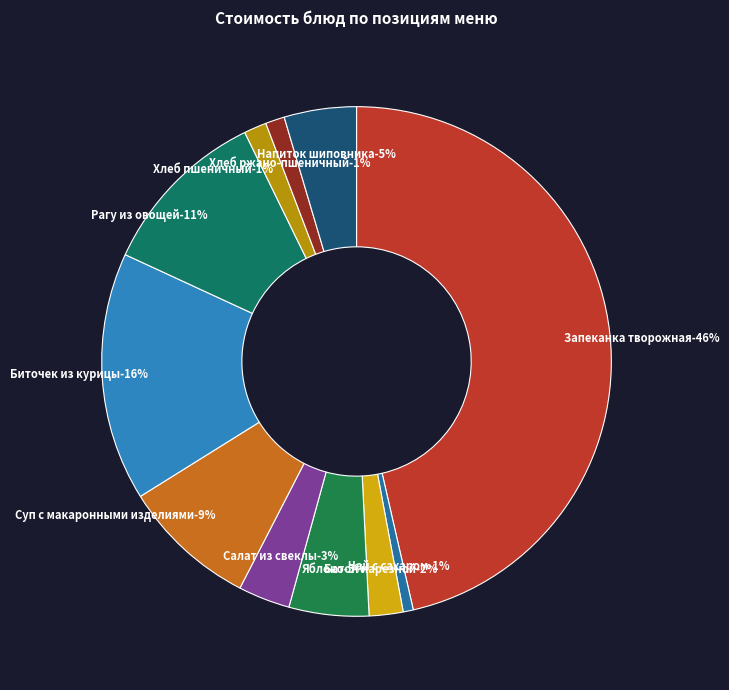

Which has a higher value, Биточек из курицы or Хлеб пшеничный?

Биточек из курицы